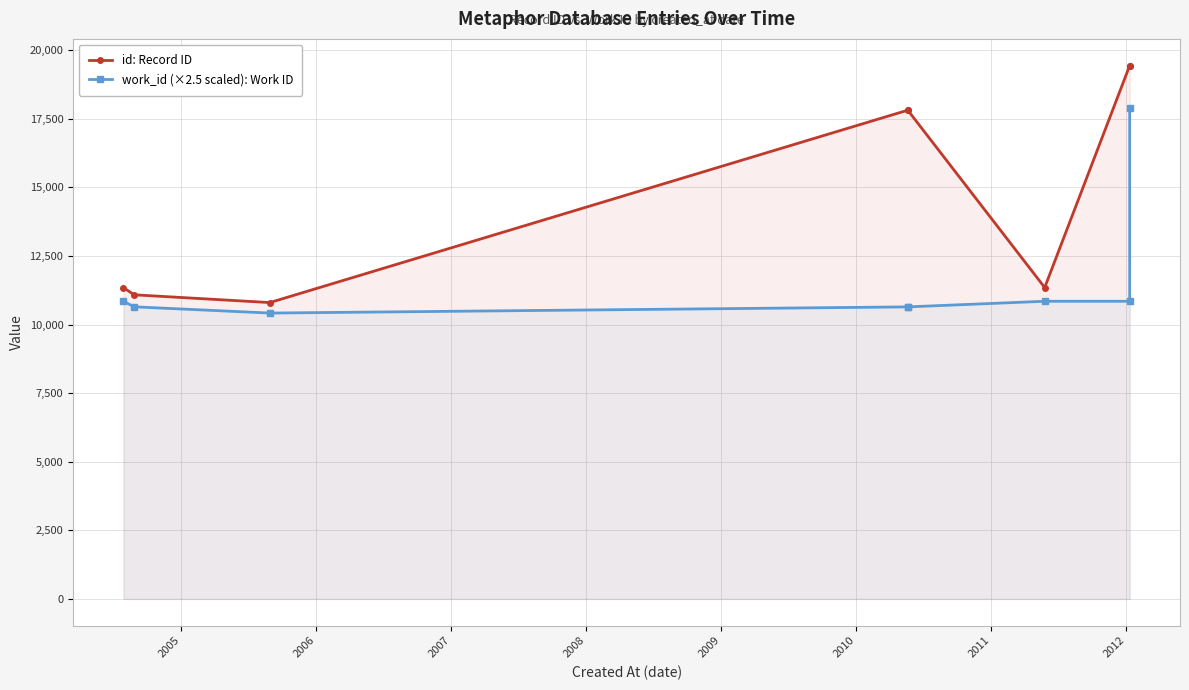

At 2011, list the series in order from largest to smallest.

id: Record ID, work_id (×2.5 scaled): Work ID